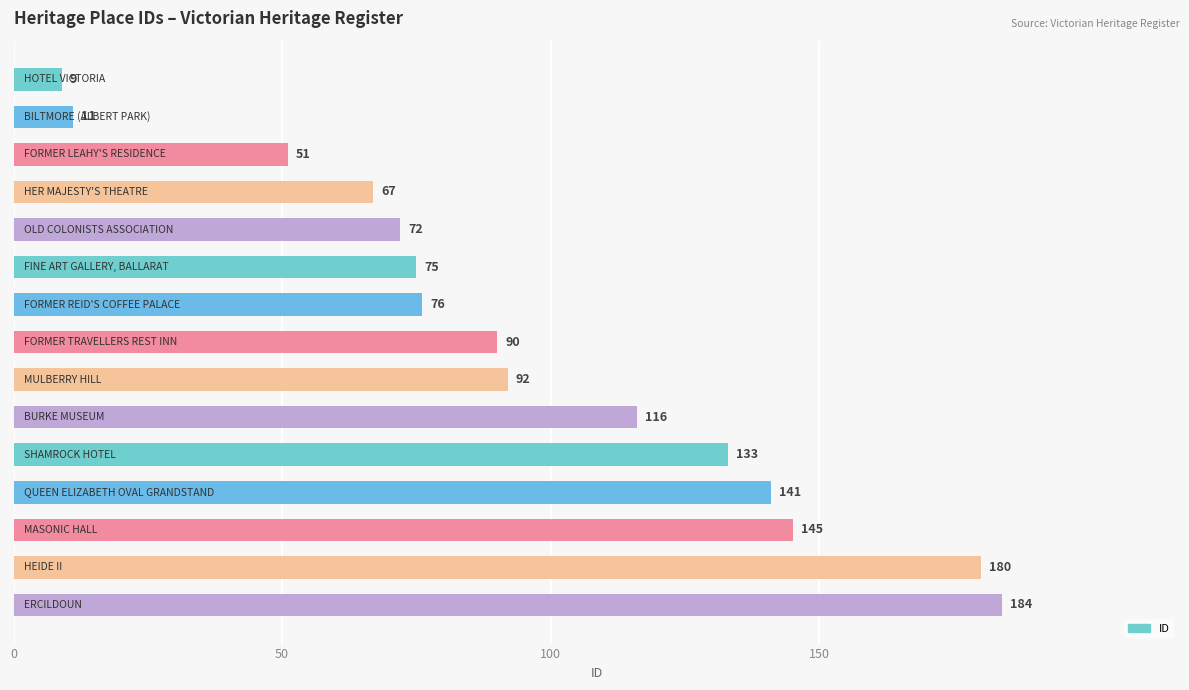

What is the average value?

96